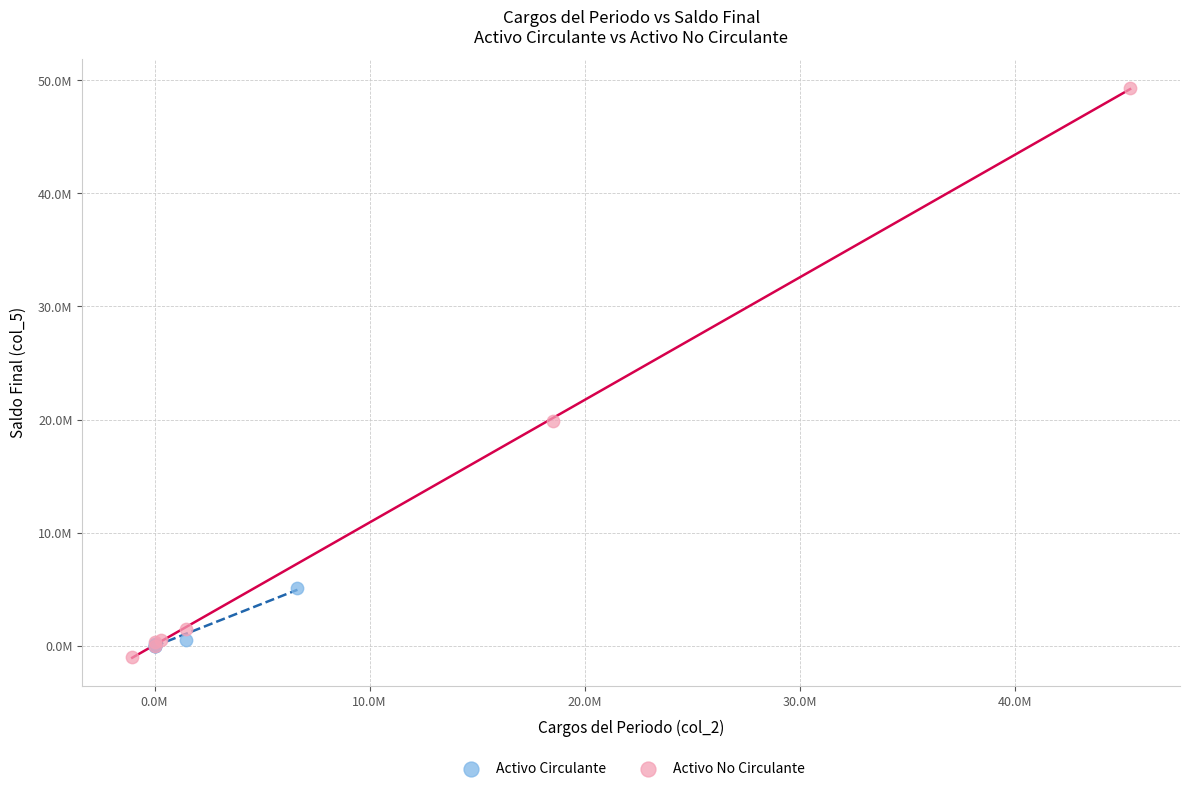

Which series contains the lowest Y value?

Activo No Circulante